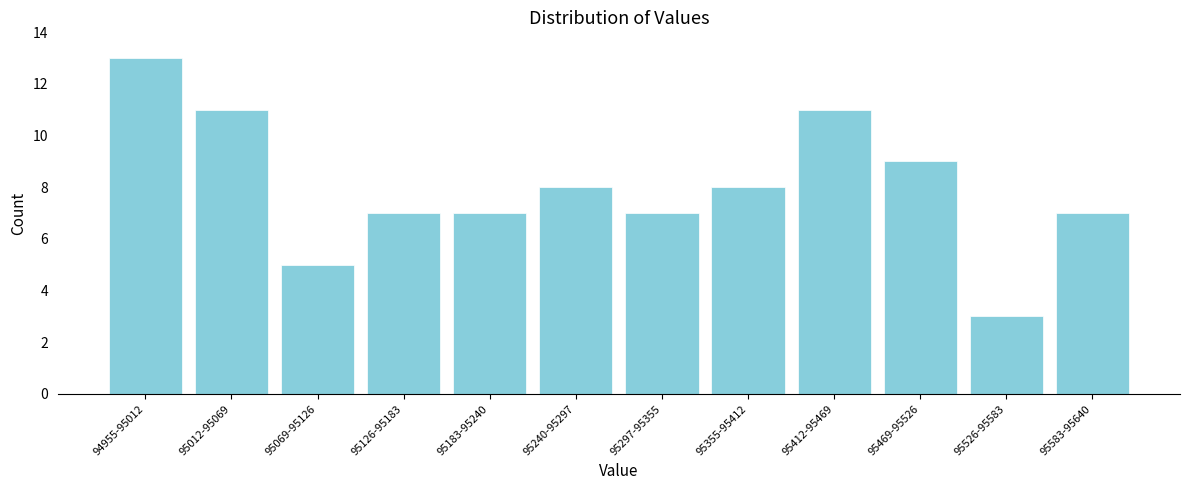

Reading right to left, what are all the values shown in this chart?

95583-95640=7	95526-95583=3	95469-95526=9	95412-95469=11	95355-95412=8	95297-95355=7	95240-95297=8	95183-95240=7	95126-95183=7	95069-95126=5	95012-95069=11	94955-95012=13